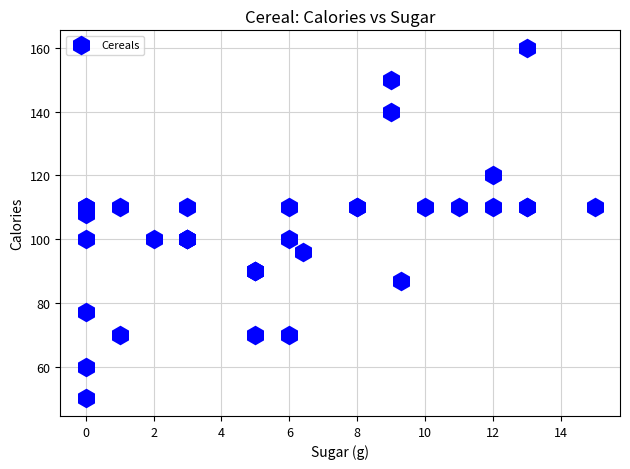

What Y value in the scatter plot is closest to 105?

108.0